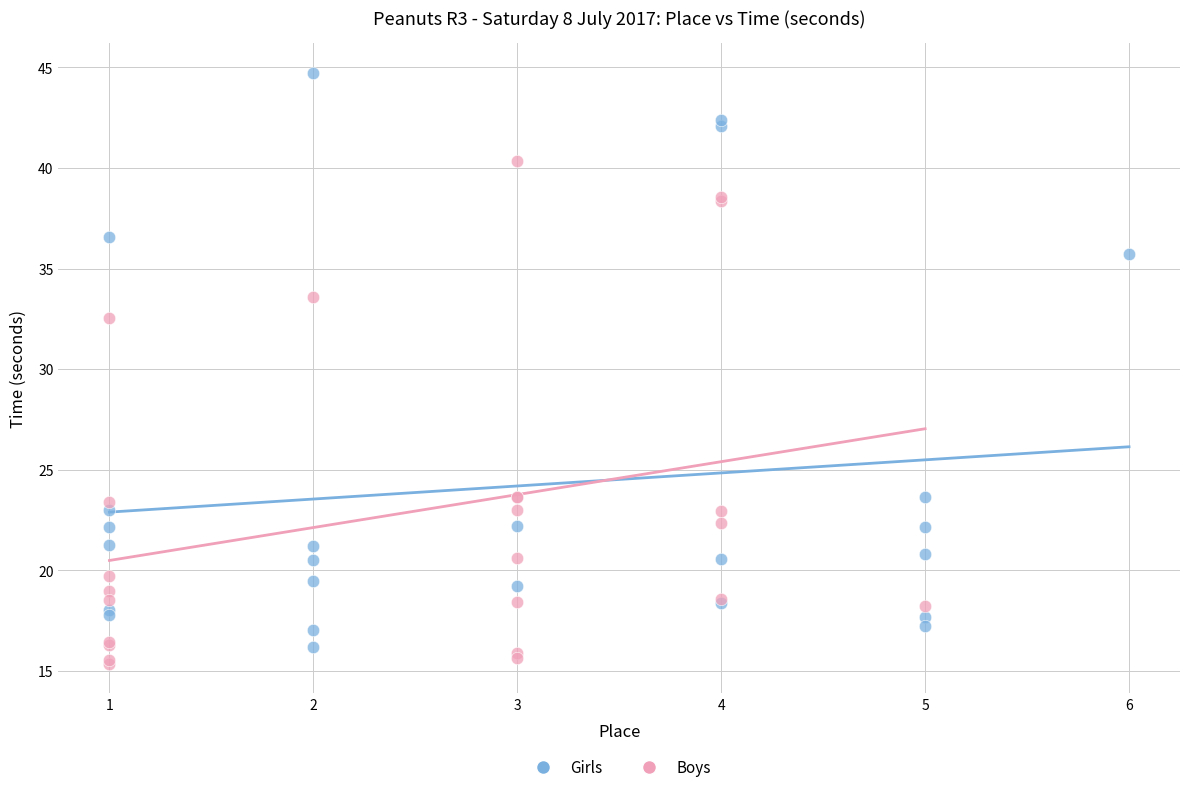

What are all the series names shown in the legend?

Girls, Boys